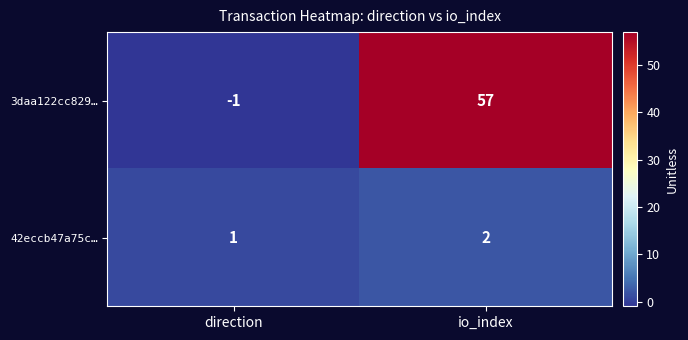

Which series has the widest spread of values?

3daa122cc829…